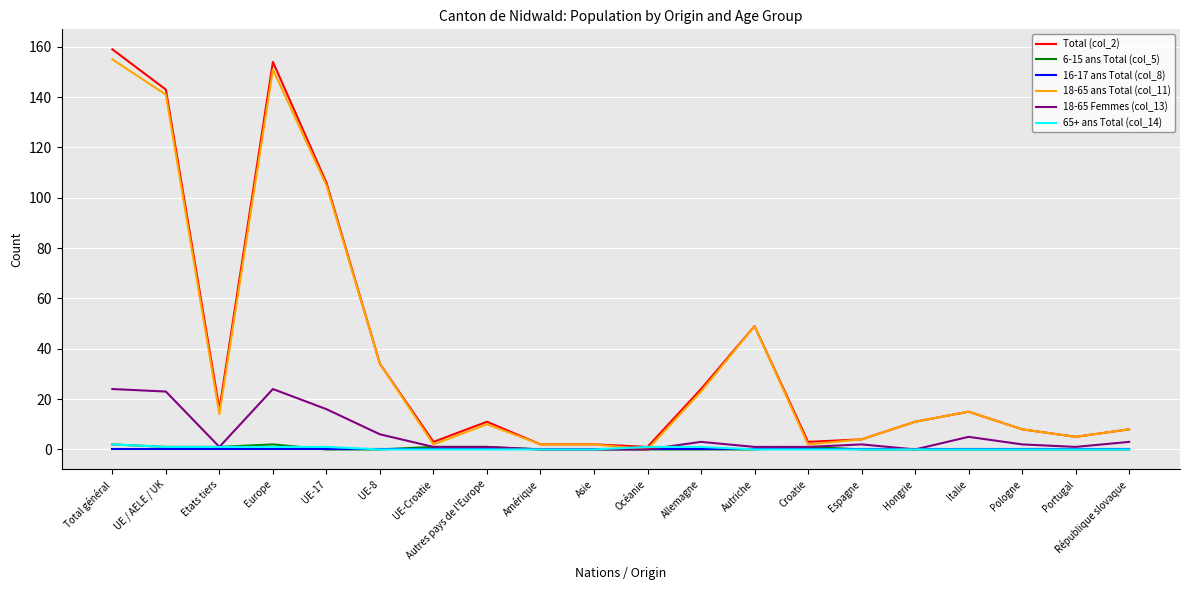

What is the difference between the highest and lowest values at UE / AELE / UK?

143